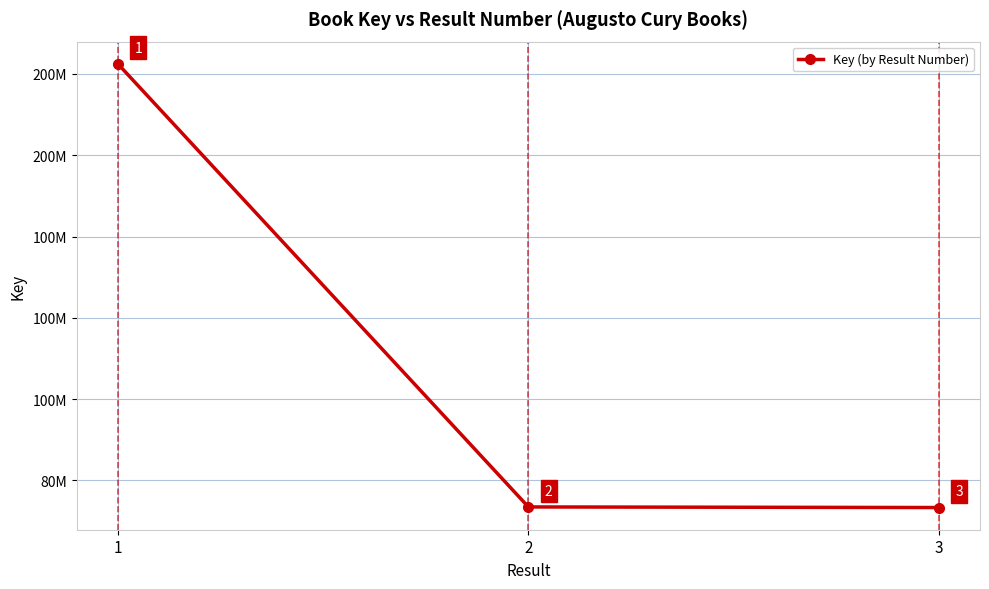

Reading left to right, what are all the values shown in this chart?

1=182491662	2=73465342	3=73319979